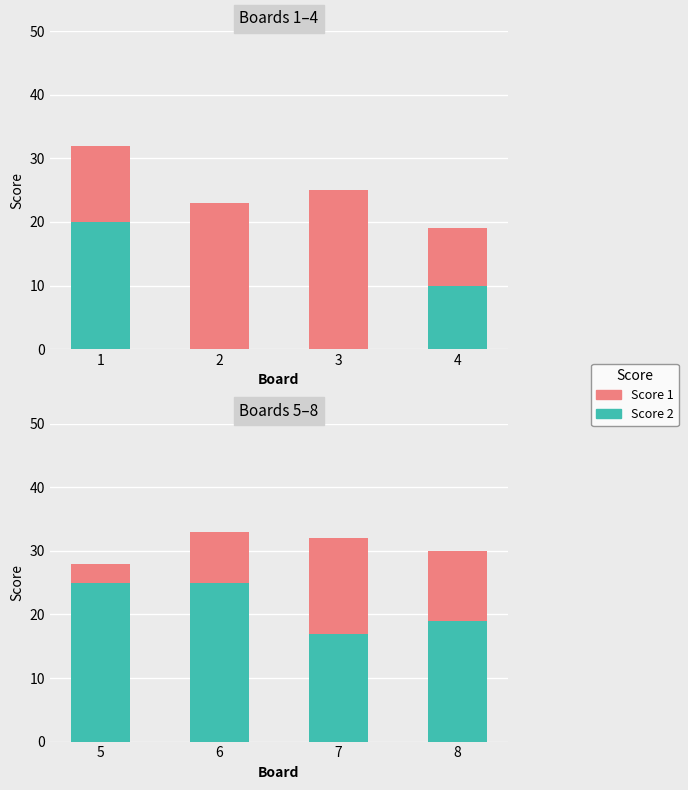

At which label does Score 1 reach its peak?

7